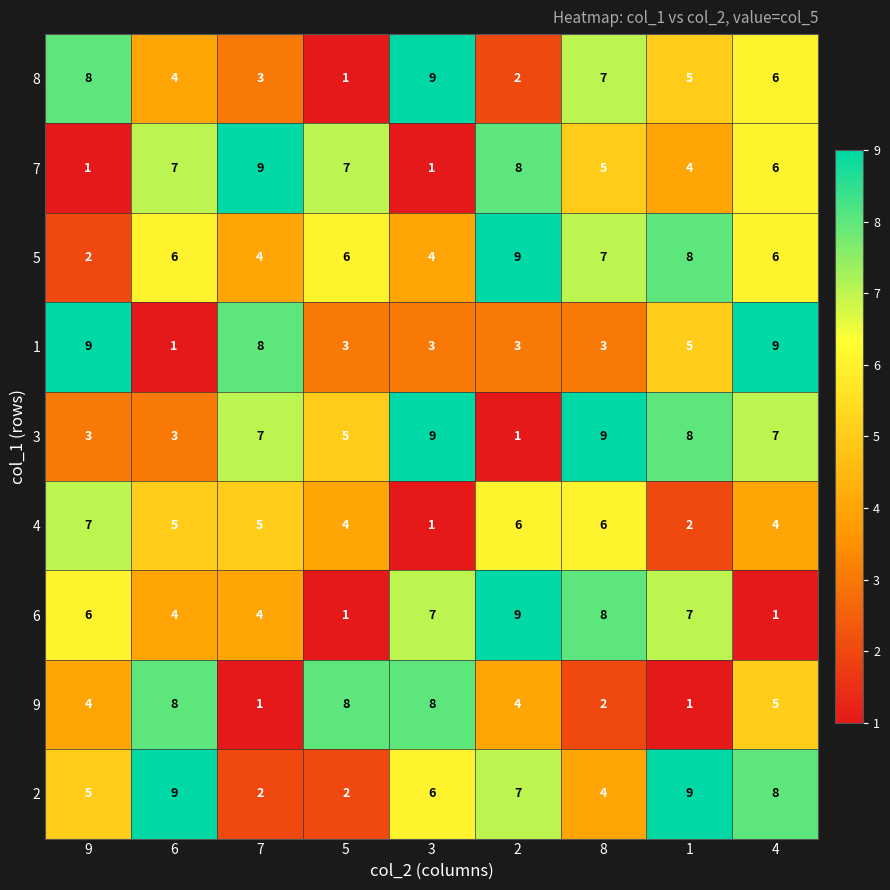

What is the average value of the 7 series?

5